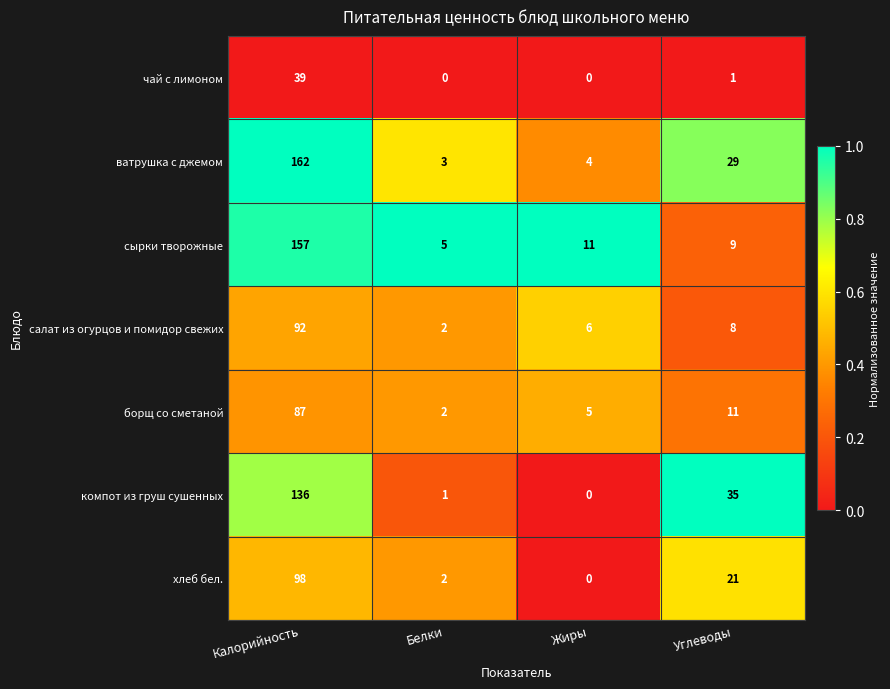

What is the total value across all series at Калорийность?

771